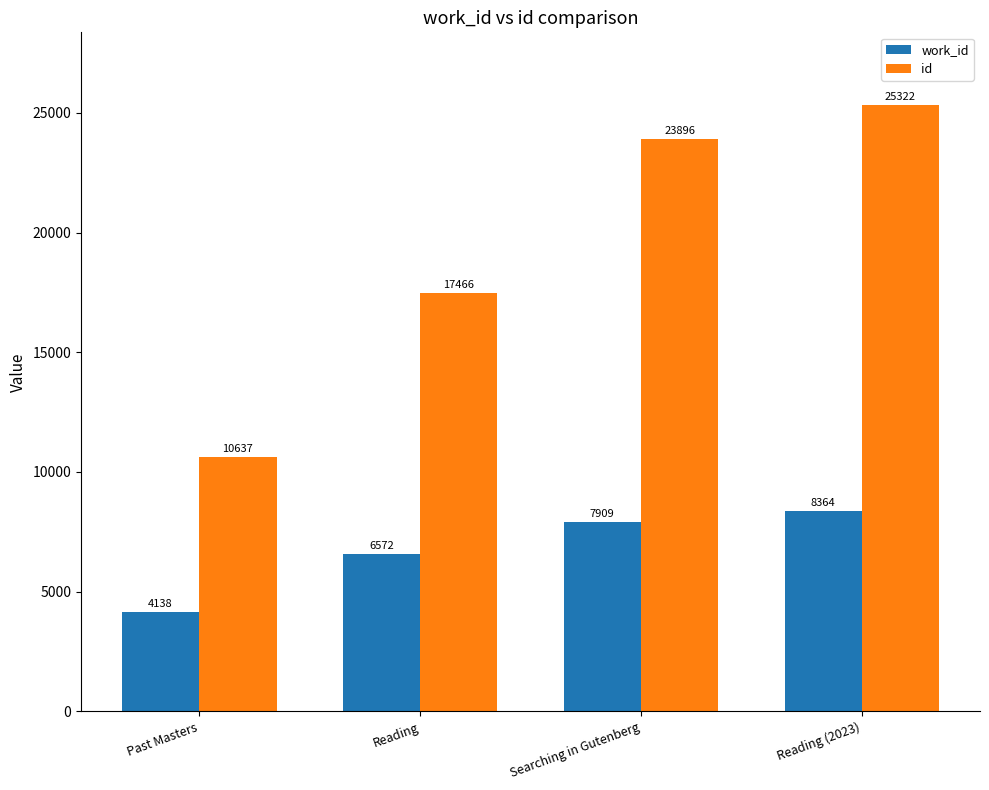

What is the value of the id bar at the 1st from the left?

10637